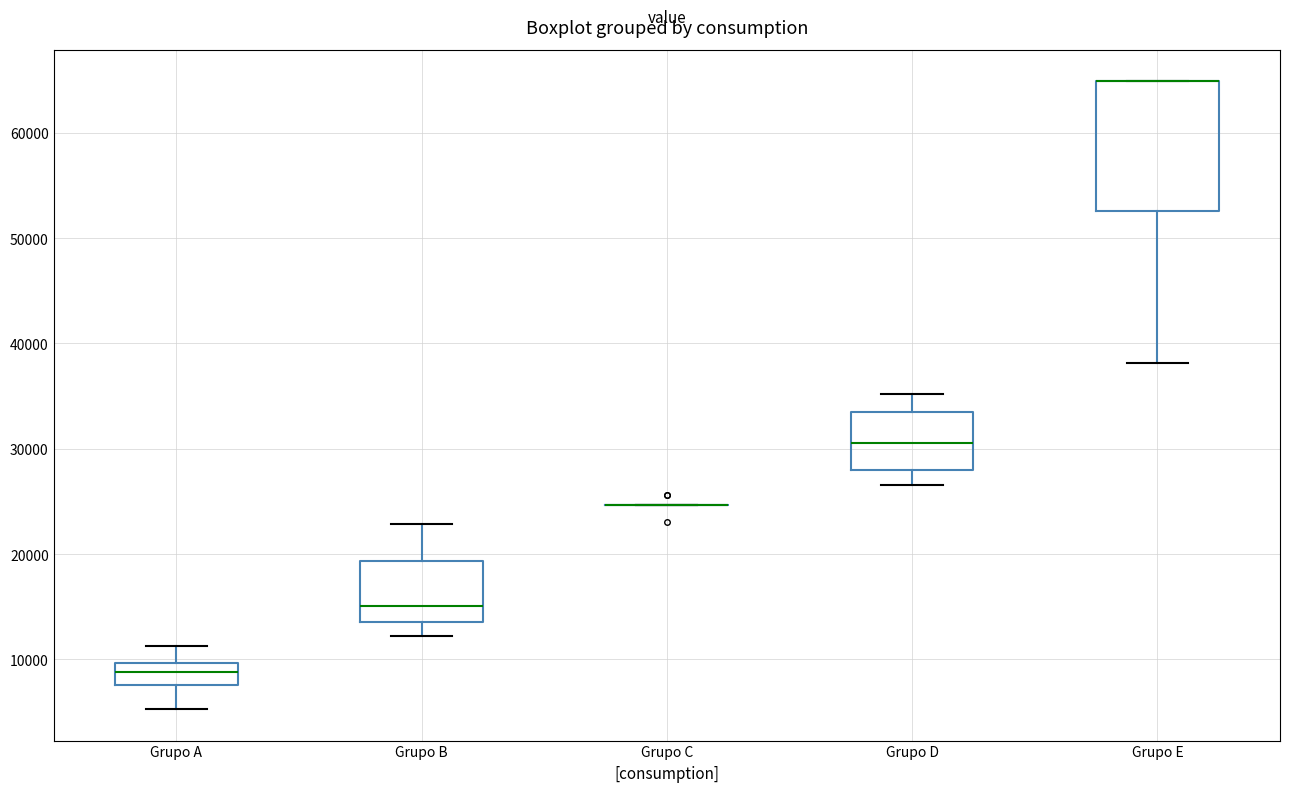

Reading left to right, transcribe this box plot: for each box, give where its median line is, the range the box spans, and where its two whiskers end, as read against the y-axis. The values are not printed on the chart, so give them approximately, as read against the axis.

Grupo A: median 9000, box 8000 to 10000, whiskers 5000 to 11000
Grupo B: median 15000, box 14000 to 19000, whiskers 12000 to 23000
Grupo C: box collapsed to a line at 25000, whiskers 25000 to 25000
Grupo D: median 31000, box 28000 to 33000, whiskers 27000 to 35000
Grupo E: median 65000 (drawn on the box's upper edge), box 53000 to 65000, whiskers 38000 to 65000